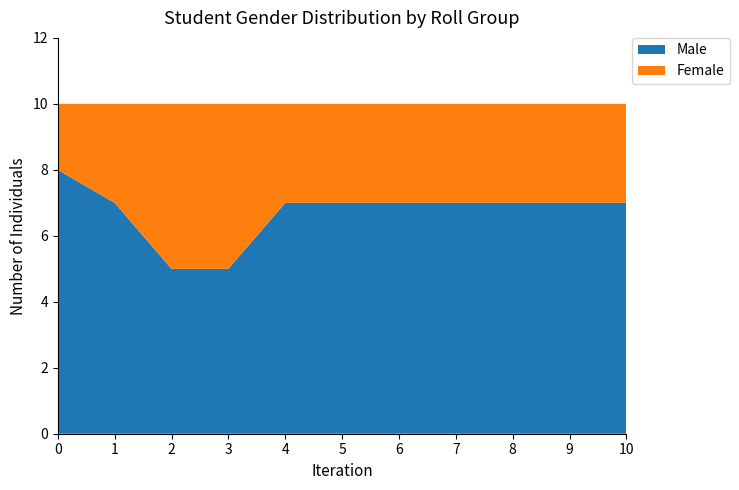

Is it true that Male equals 7 at 8?

True